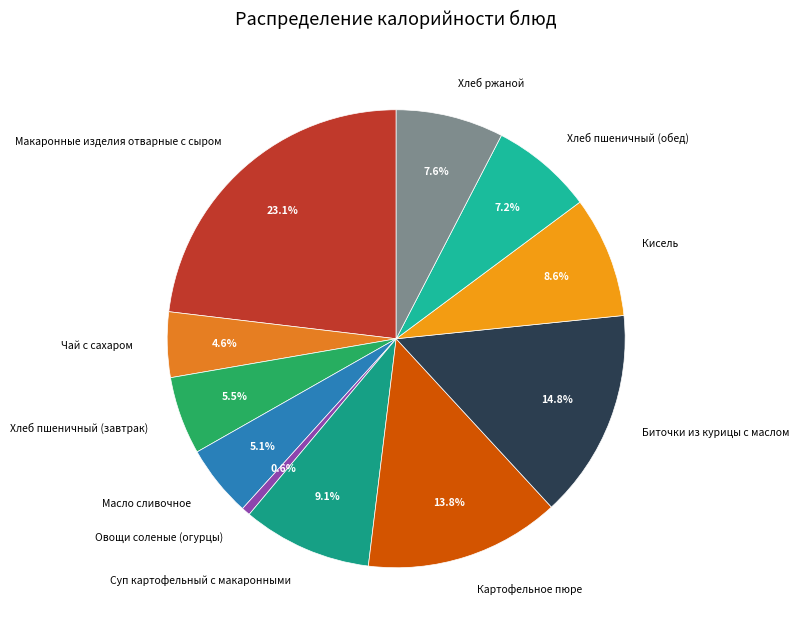

Is it true that Масло сливочное is 19% of the pie?

False